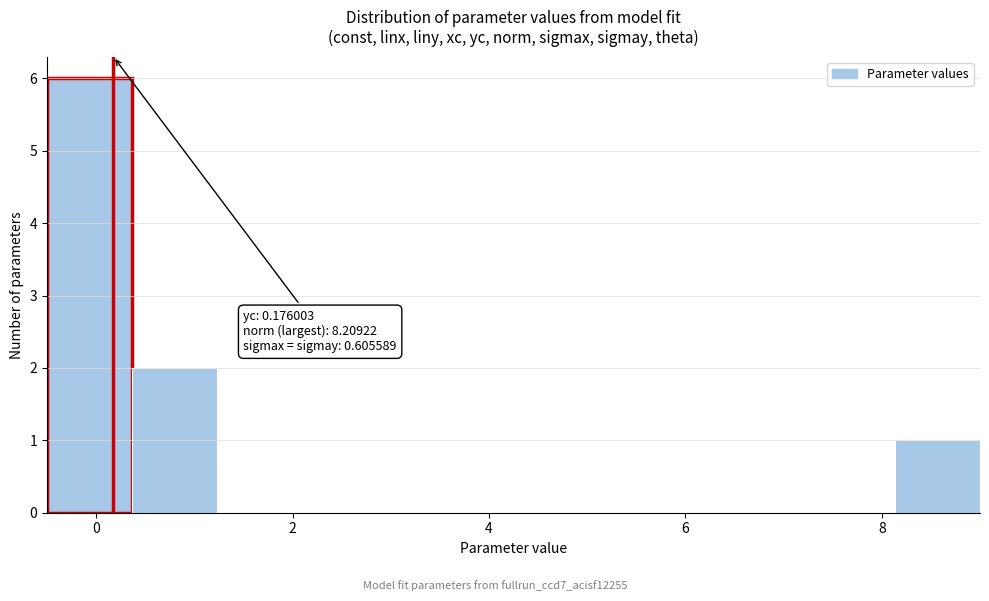

Over which range of the x-axis is the bar tallest?

-0.4 to 0.4